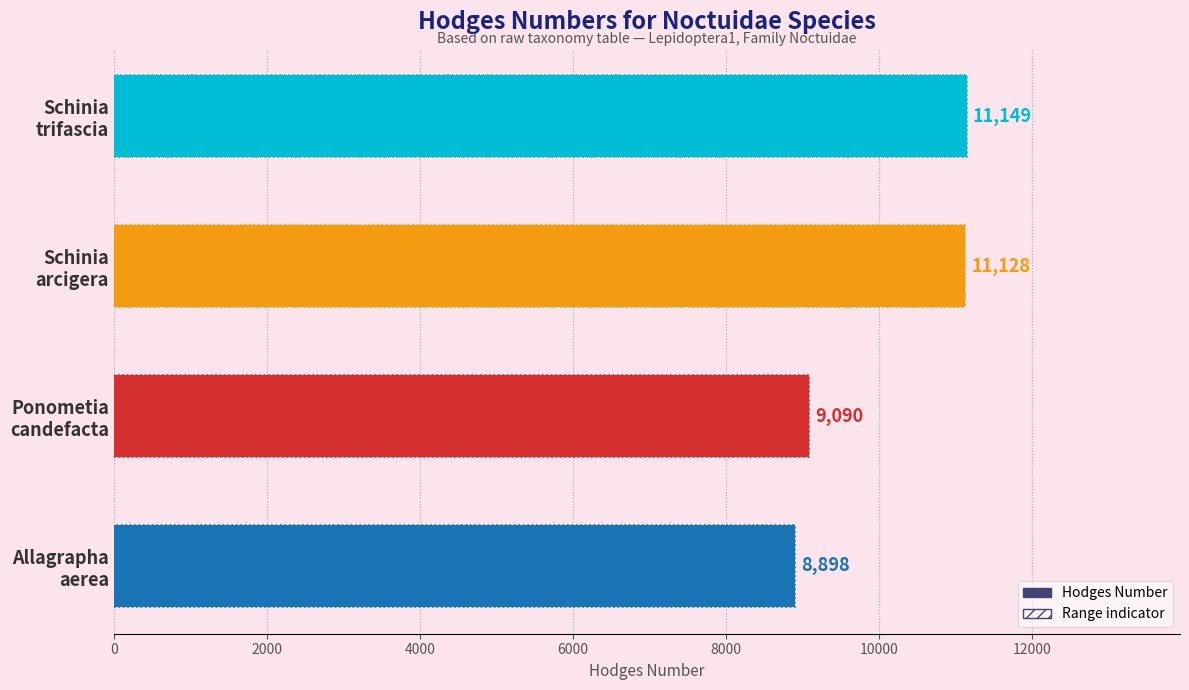

The chart shows a value of 8898 at Allagrapha aerea. True or false?

True